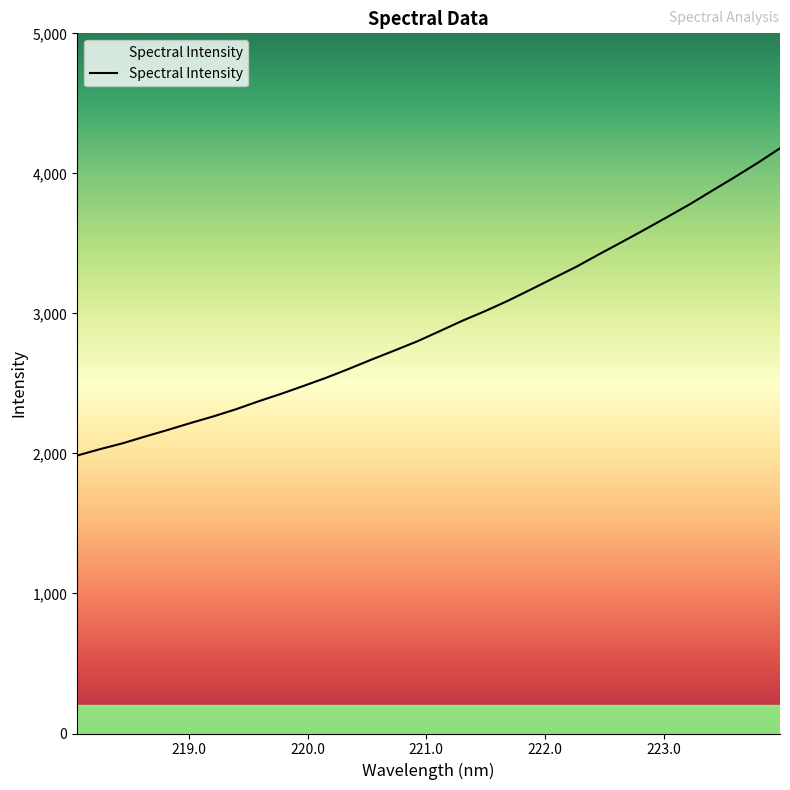

How many data points are less than 2874?

16